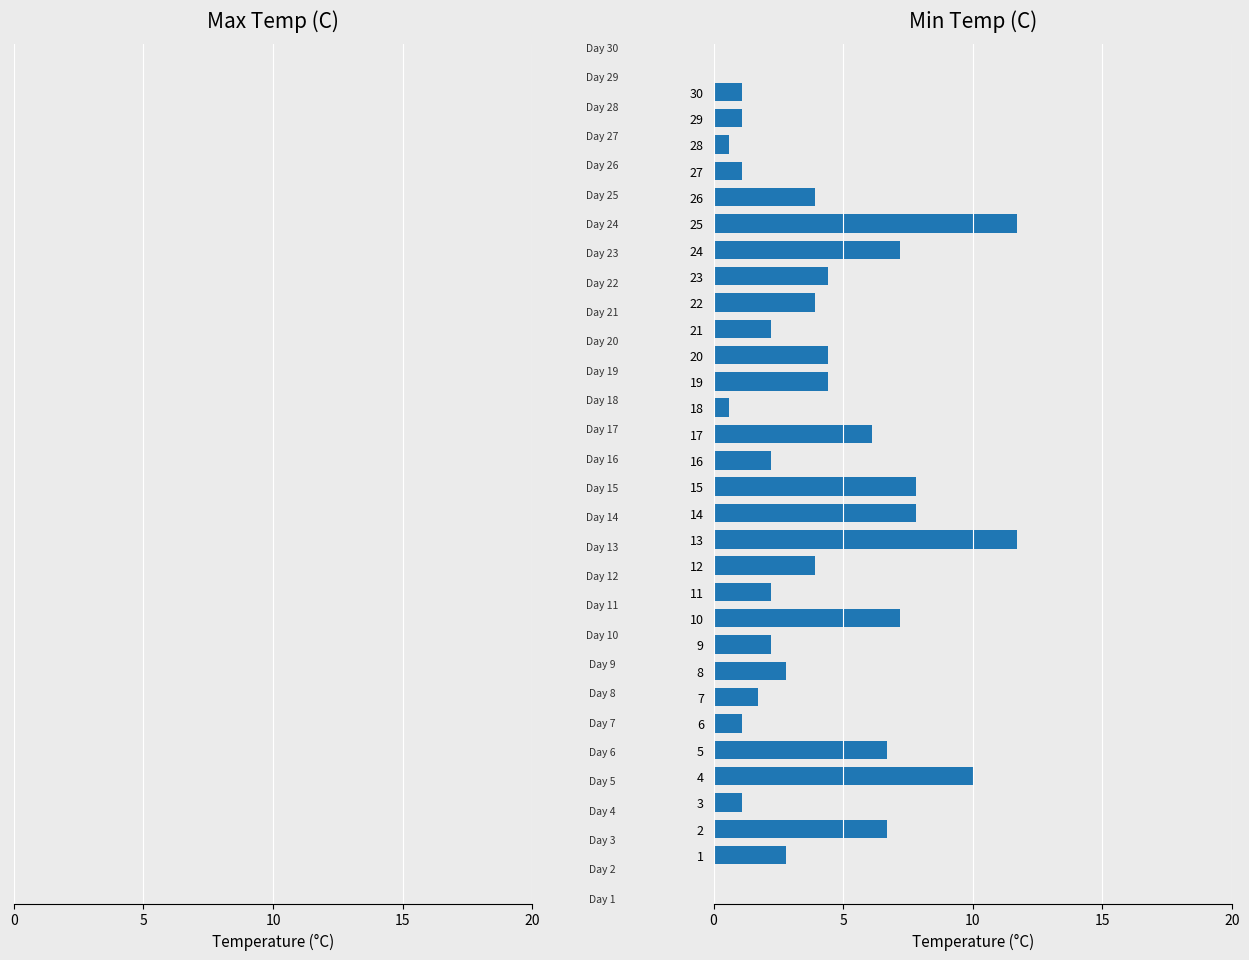

At how many categories does at least one series exceed -4?

30